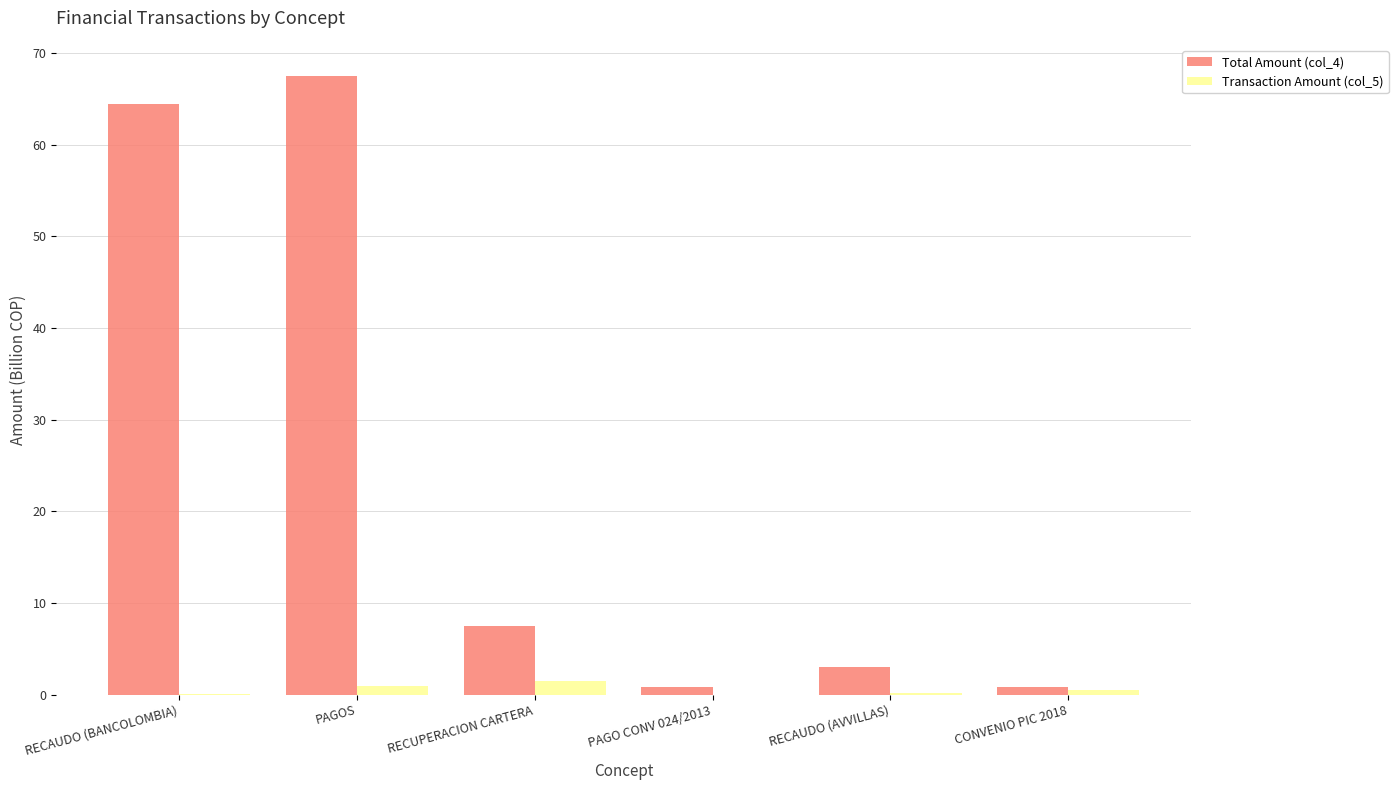

Which category has the highest value in the Total Amount (col_4) series?

PAGOS